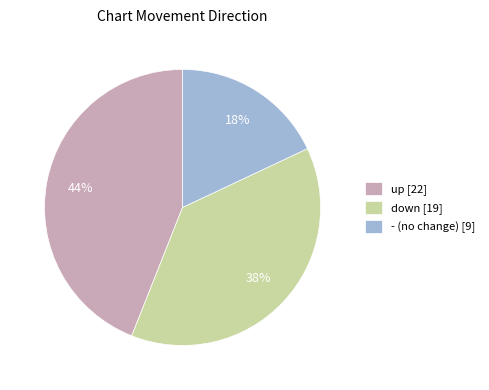

Rank the categories by value from lowest to highest.

-, down, up